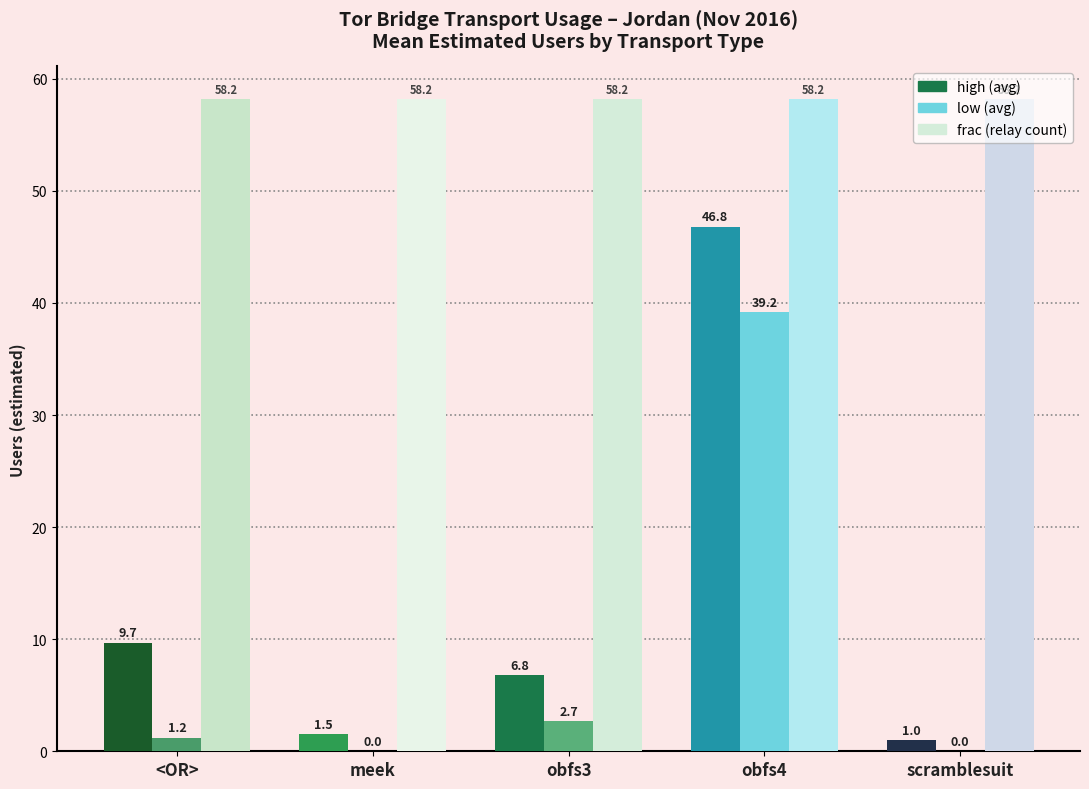

Reading left to right, what are all the values shown in this chart?

high: 9.7	1.5	6.8	46.8	1.0
low: 1.2	0.0	2.7	39.2	0.0
frac: 58.2	58.2	58.2	58.2	58.2